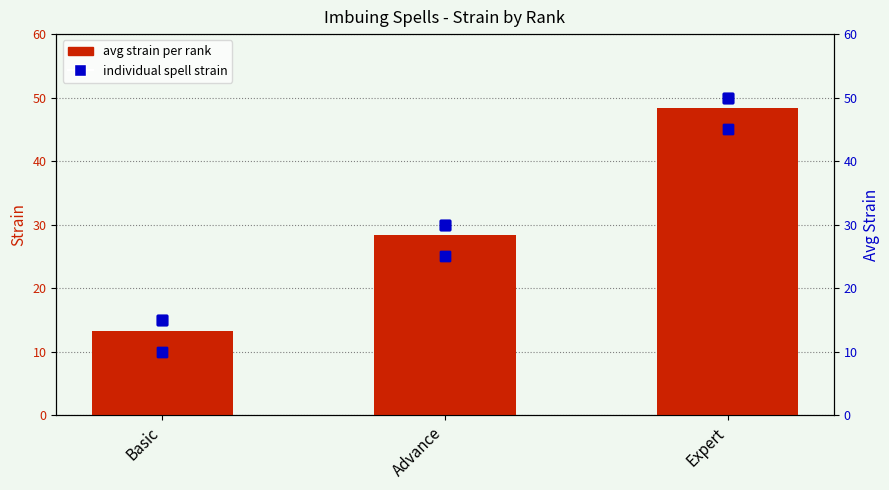

Rank the categories by value from lowest to highest.

Basic, Advance, Expert